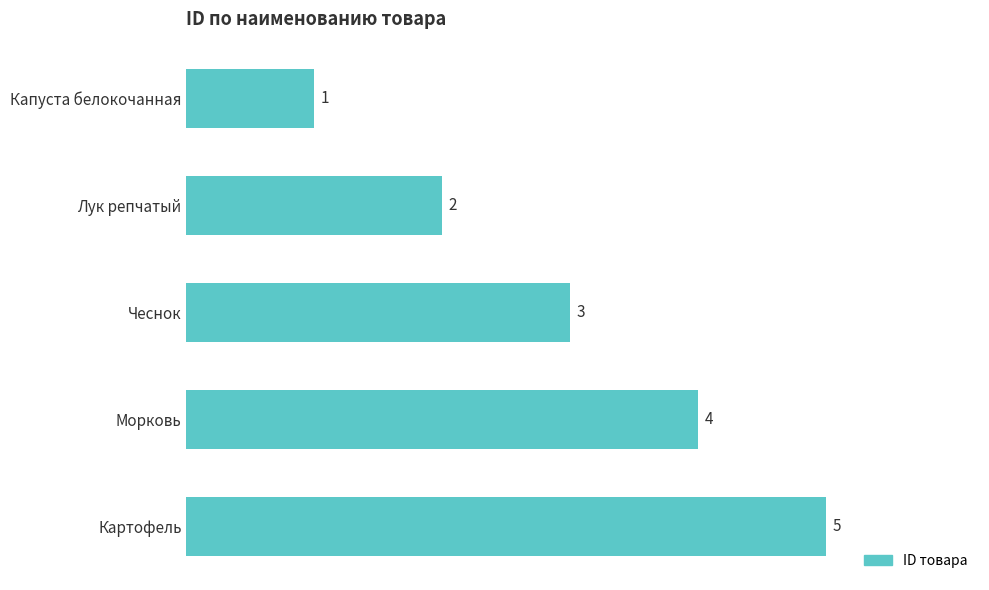

What is the label of the 2nd bar from the top?

Лук репчатый